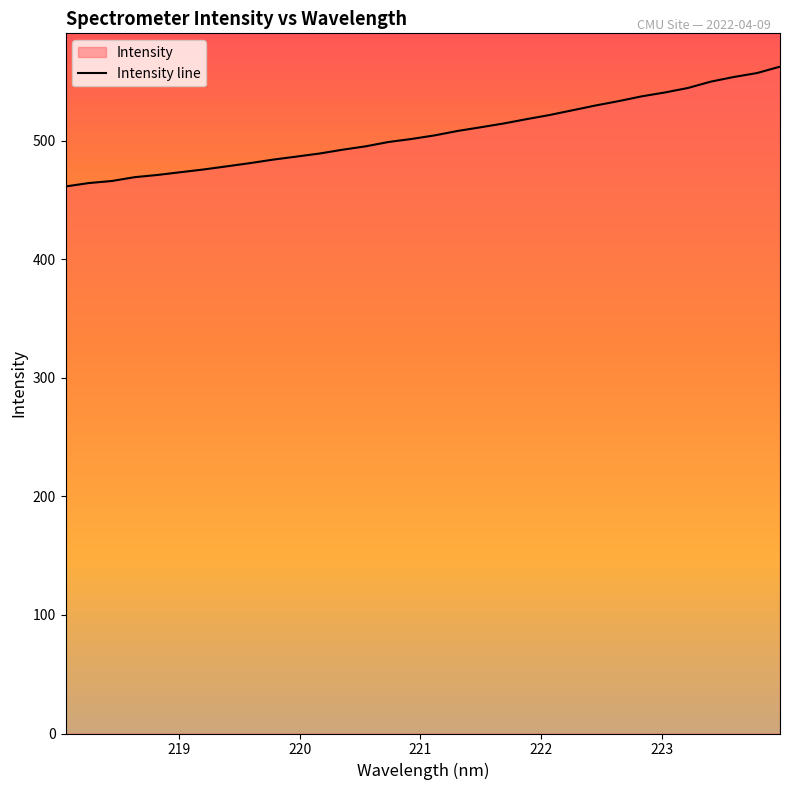

What is the maximum value shown in the chart?

562.6